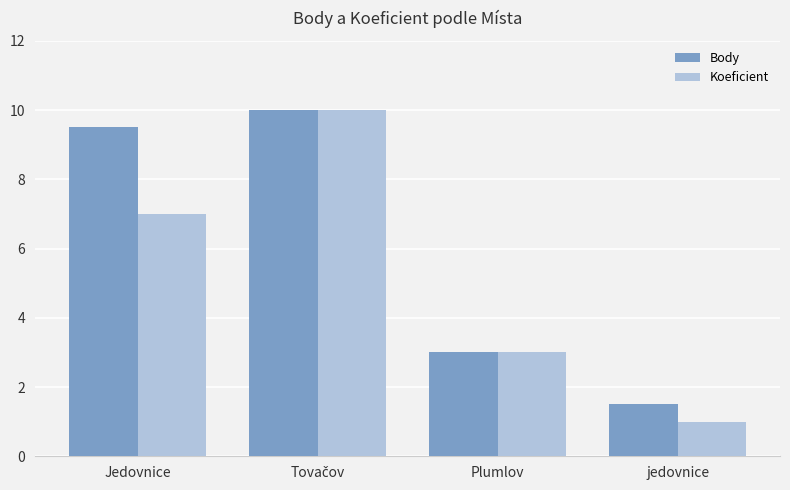

How many bars are there in each group?

2